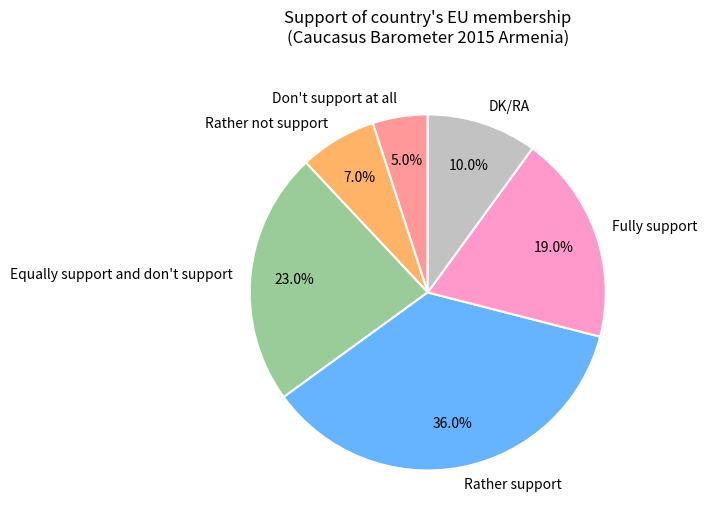

How many segments does this pie chart have?

6